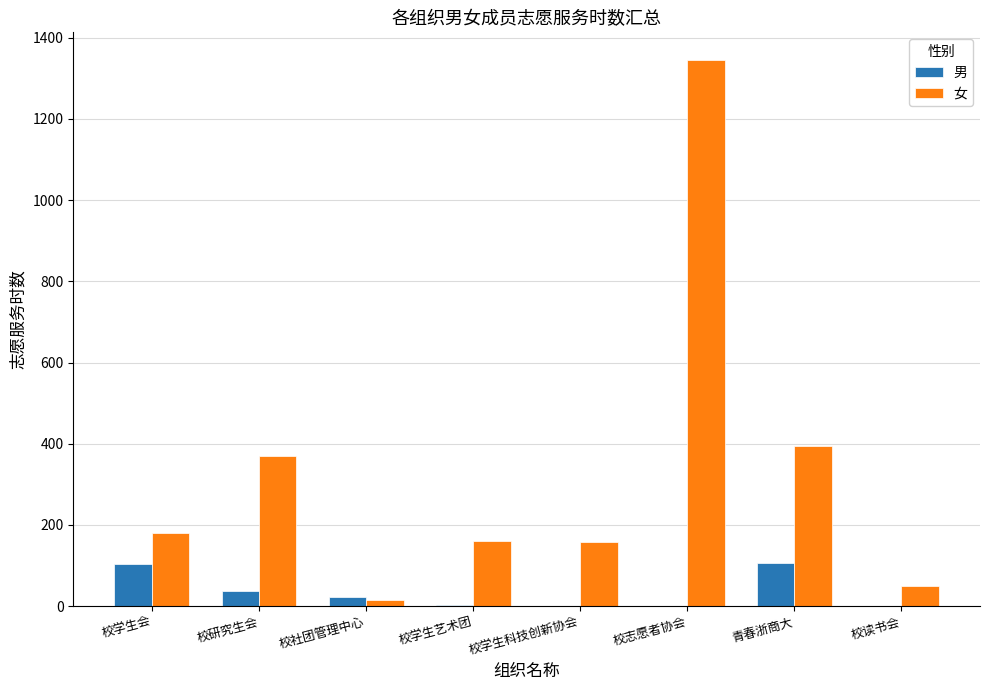

What is the sum of all 女 values?

2674.1